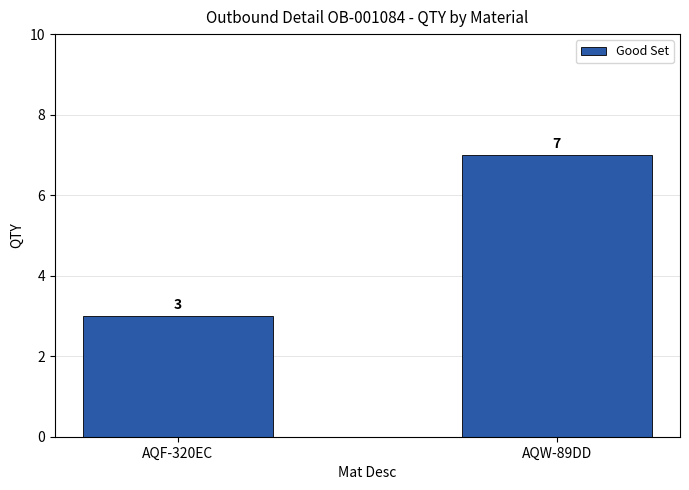

What is the change in value from AQF-320EC to AQW-89DD?

+4